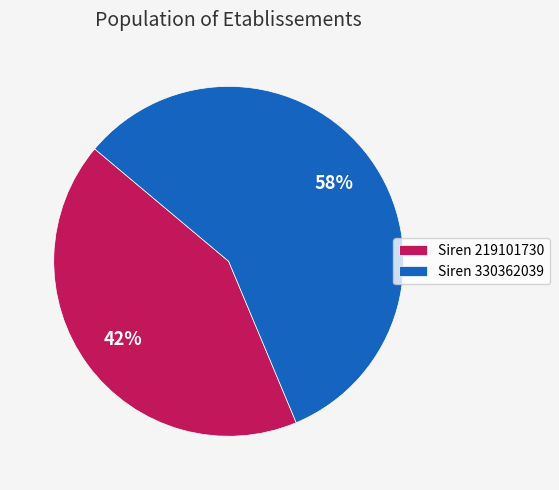

Count the number of slices in the pie.

2